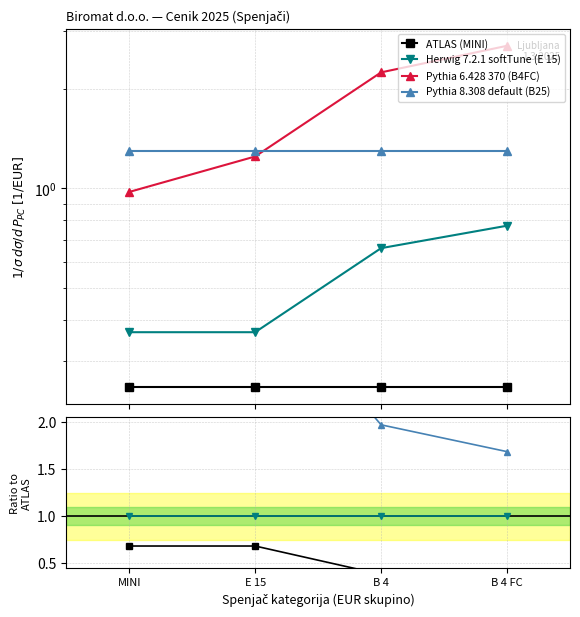

True or false: ATLAS (MINI) and Pythia 8.308 default (B25) intersect in this chart.

False